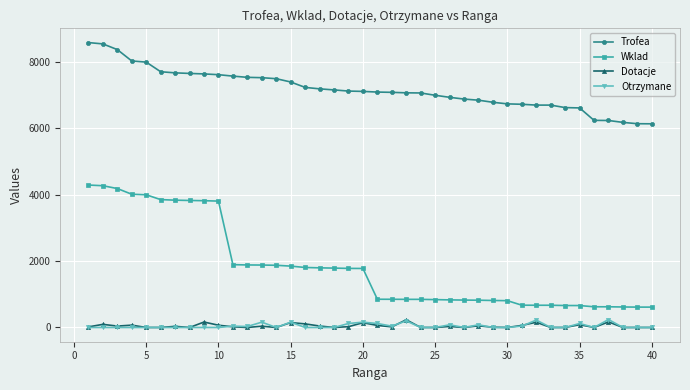

How many lines are shown in the chart?

4